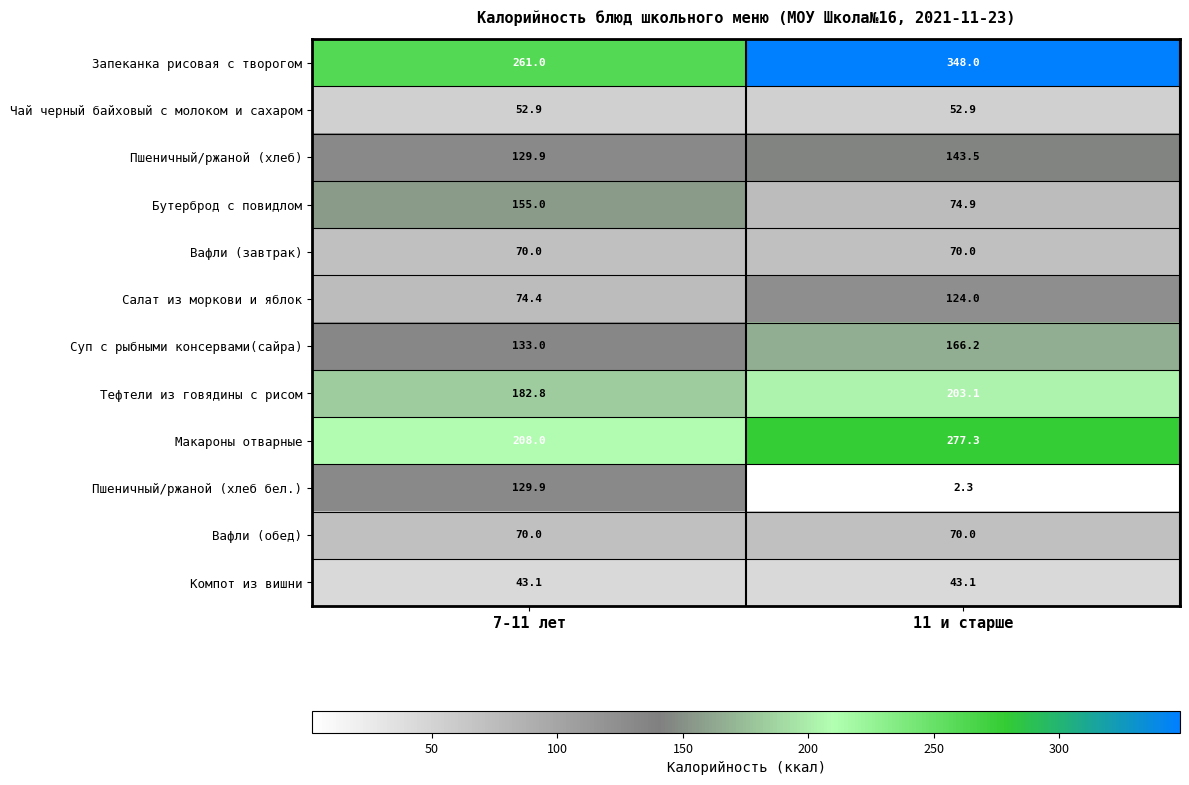

List the labels in order of Запеканка рисовая с творогом value, smallest first.

7-11 лет, 11 и старше